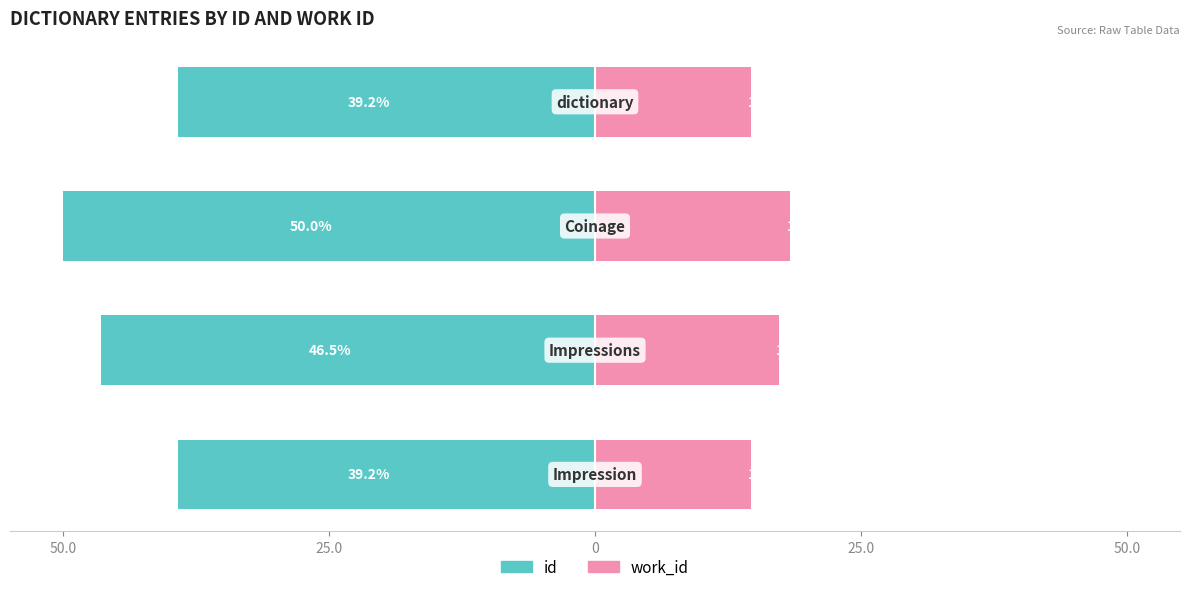

What value does the work_id series have at 0?

18.3